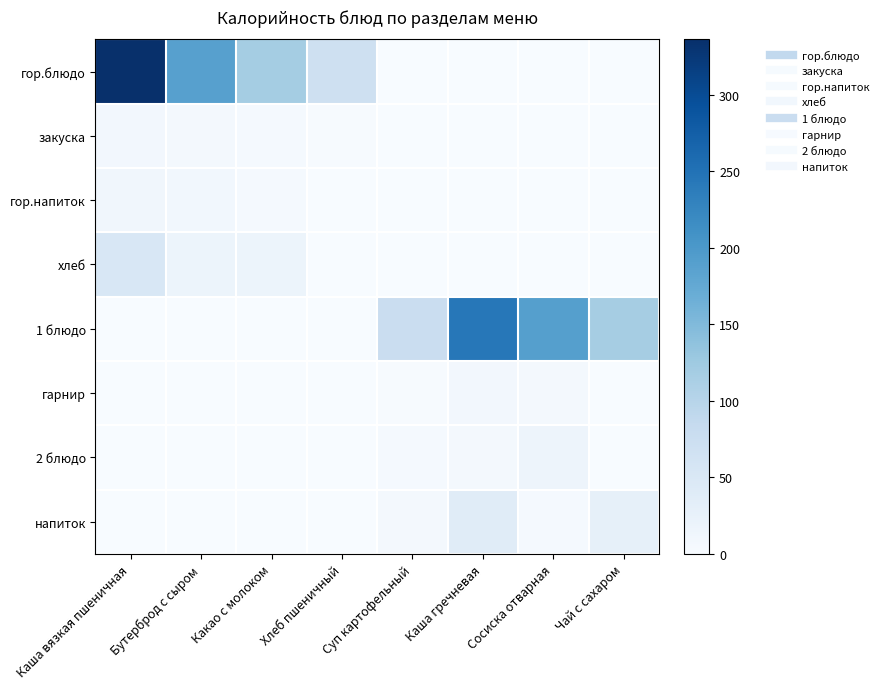

At Хлеб пшеничный, list the series in order from largest to smallest.

гор.блюдо, закуска, хлеб, гор.напиток, 1 блюдо, гарнир, 2 блюдо, напиток